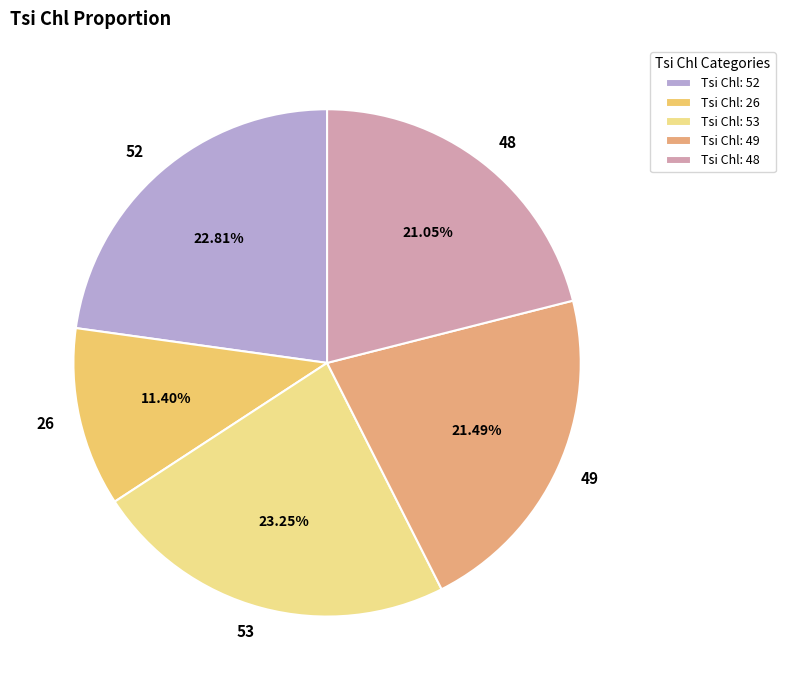

To the nearest percent, what portion does 48 represent?

21%